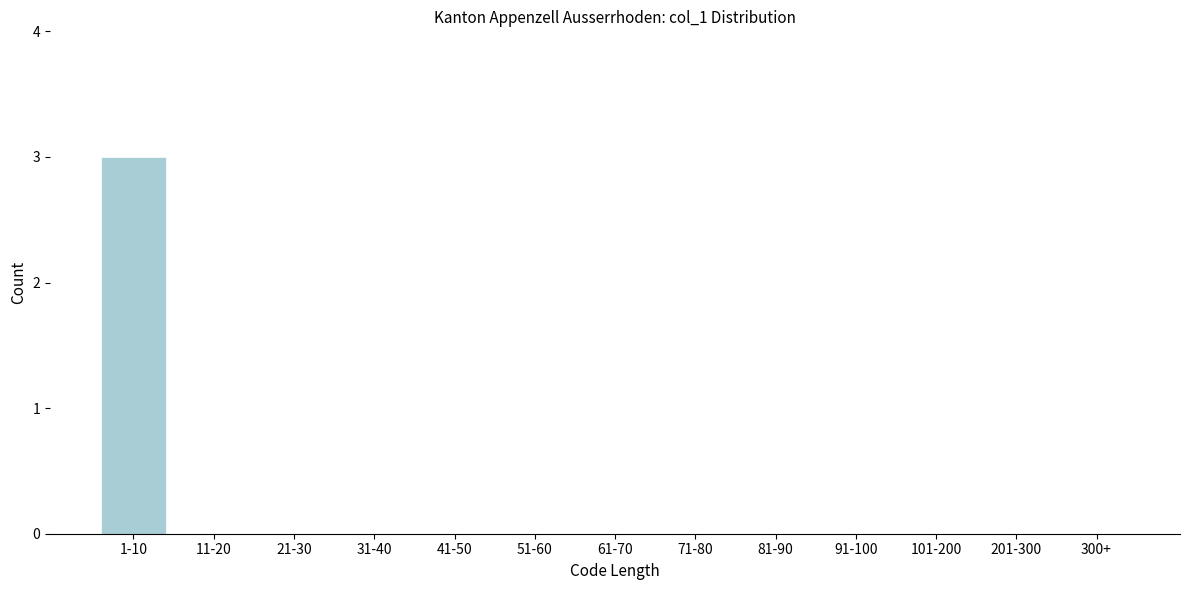

Reading left to right, transcribe all the data shown in this chart.

1-10=3	11-20=0	21-30=0	31-40=0	41-50=0	51-60=0	61-70=0	71-80=0	81-90=0	91-100=0	101-200=0	201-300=0	300+=0